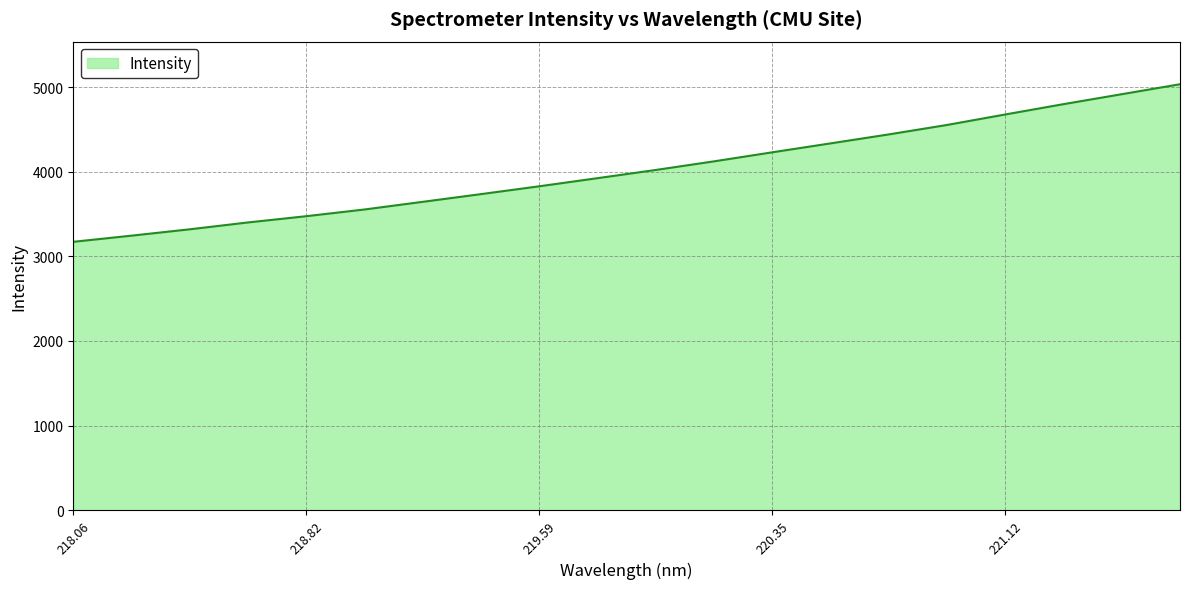

What is the minimum value shown in the chart?

3171.5